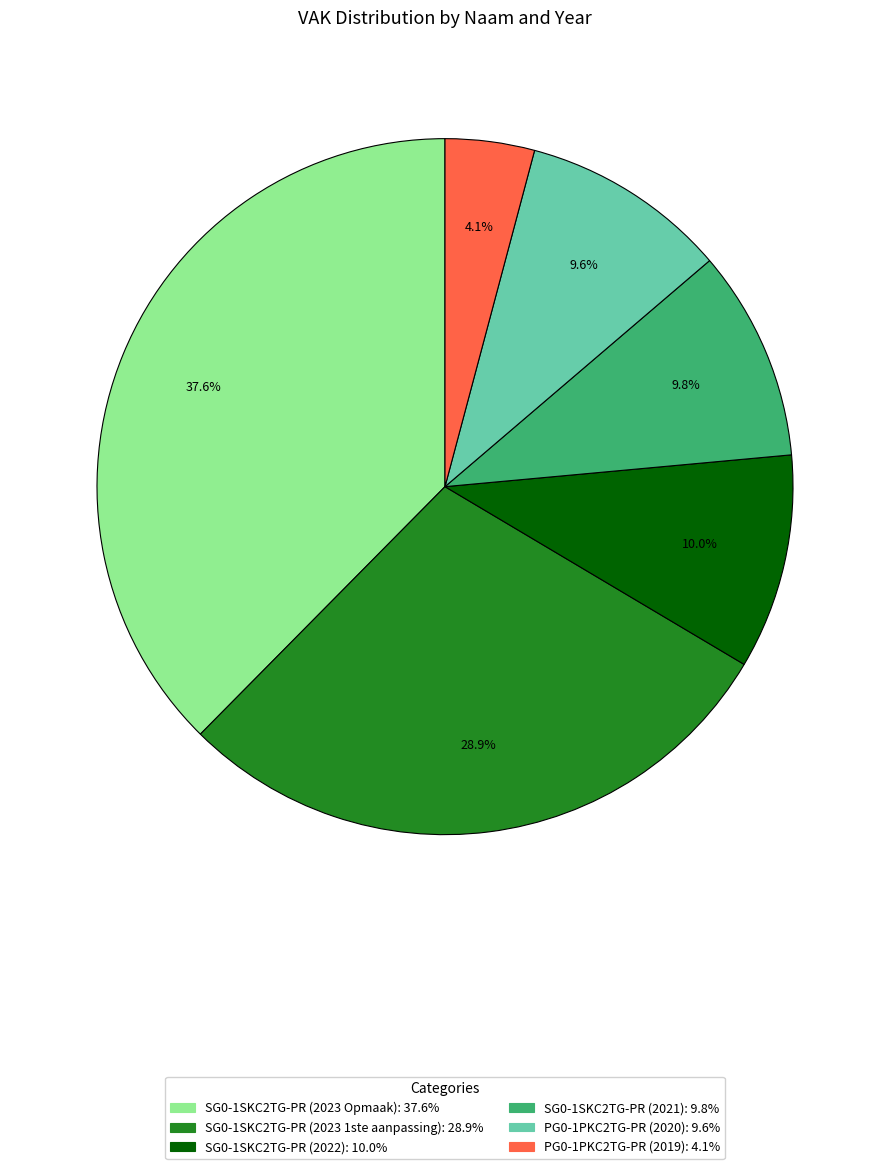

To the nearest percent, what percentage of the pie is PG0-1PKC2TG-PR (2019)?

4%